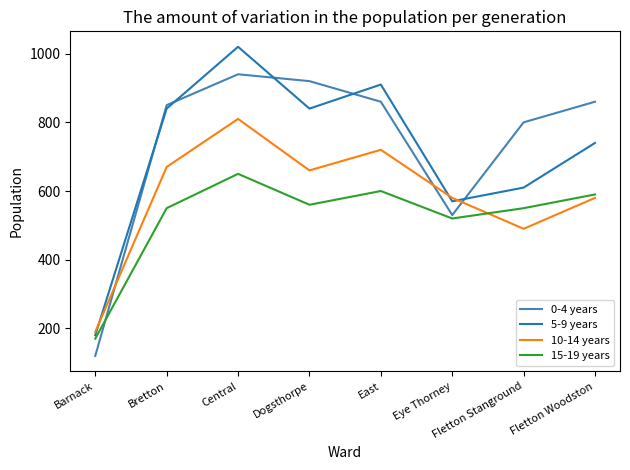

Does the chart have visible grid lines?

No